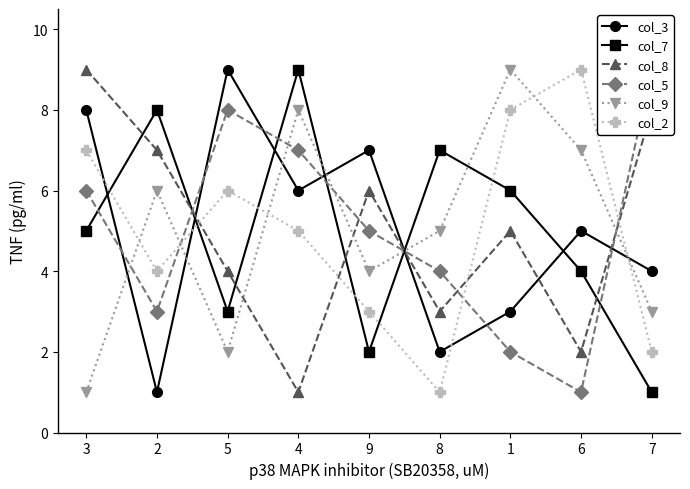

At which label does col_2 first exceed 5?

3